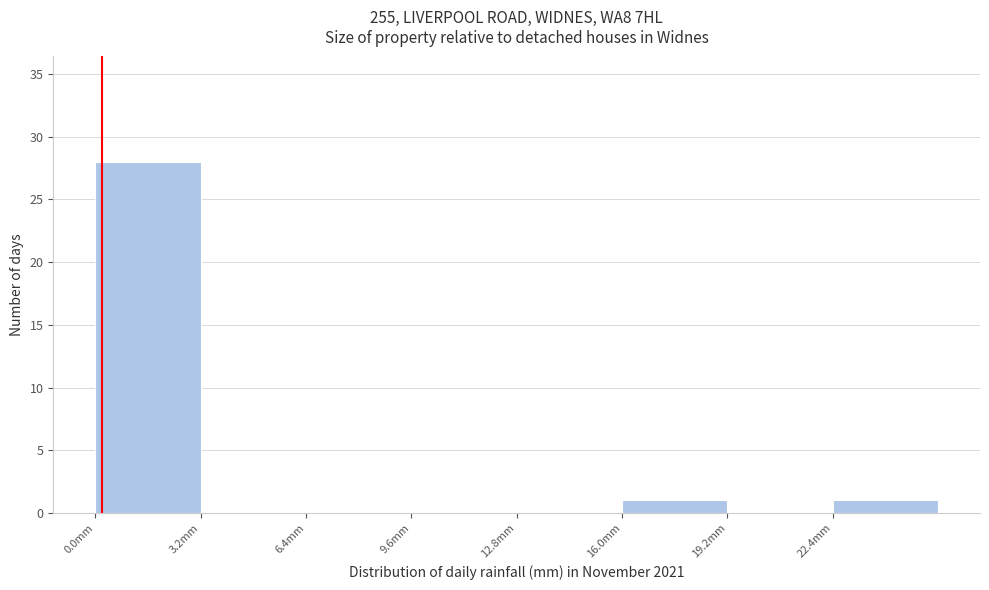

Which range on the x-axis has the tallest bar?

0.0 to 3.2